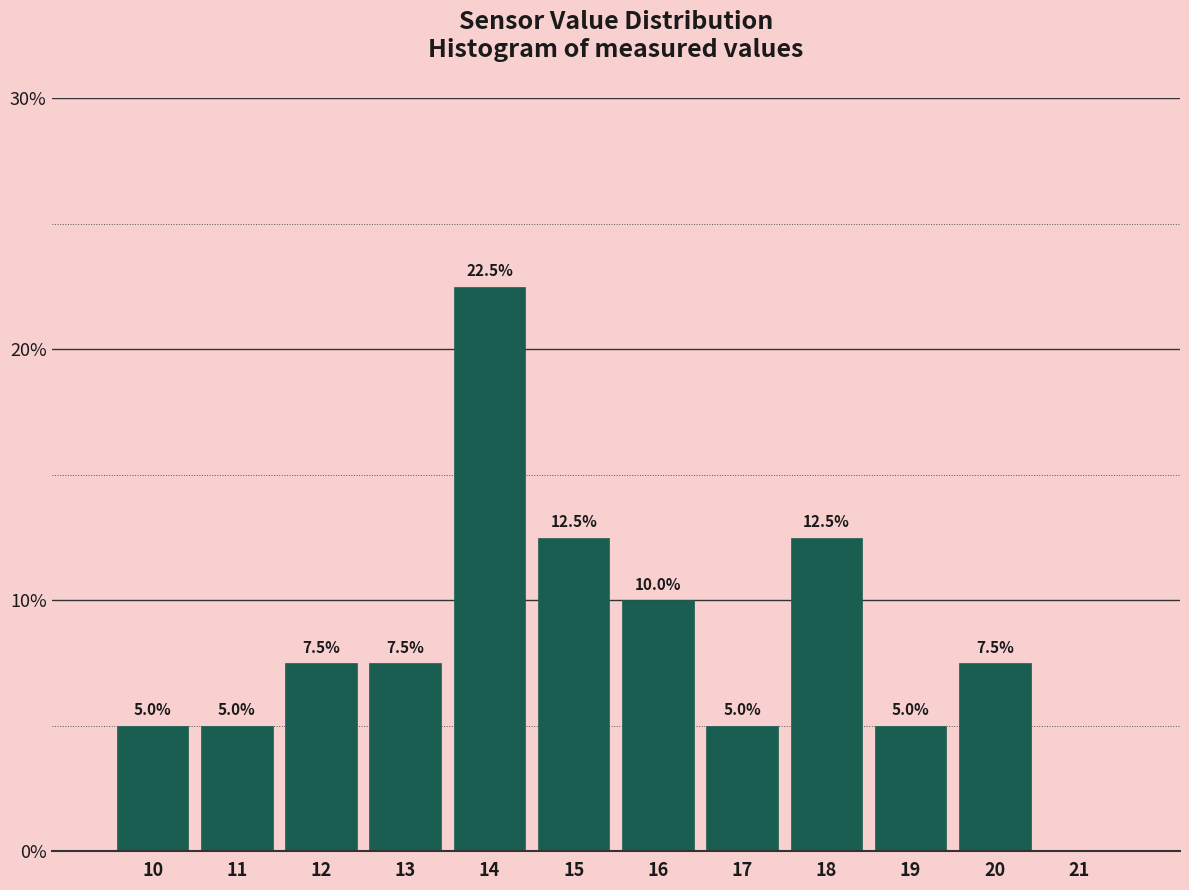

Reading left to right, list all the values displayed in this chart.

10=5.0	11=5.0	12=7.5	13=7.5	14=22.5	15=12.5	16=10.0	17=5.0	18=12.5	19=5.0	20=7.5	21=0.0